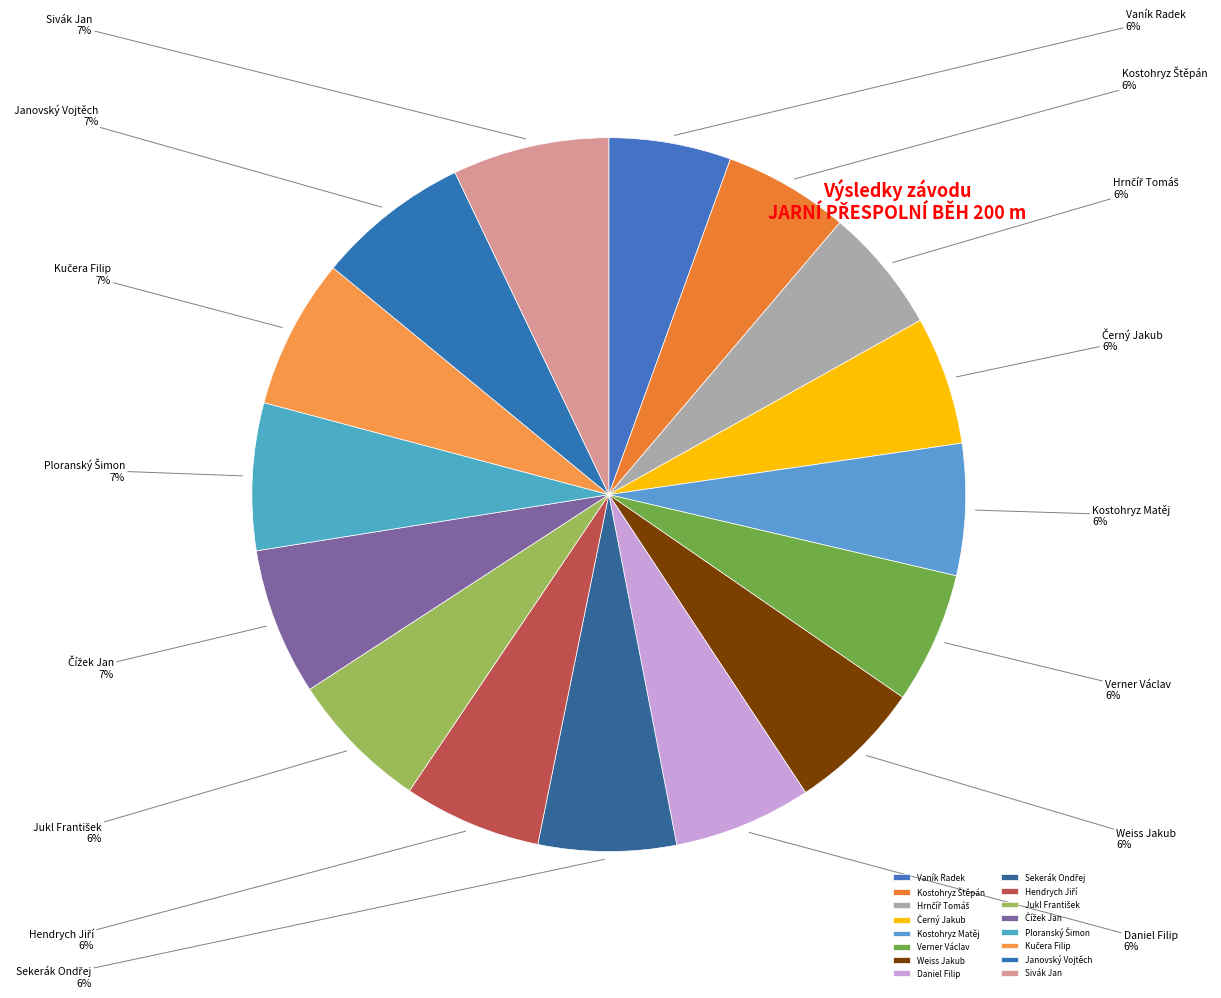

To the nearest percent, what portion does Sivák Jan represent?

7%